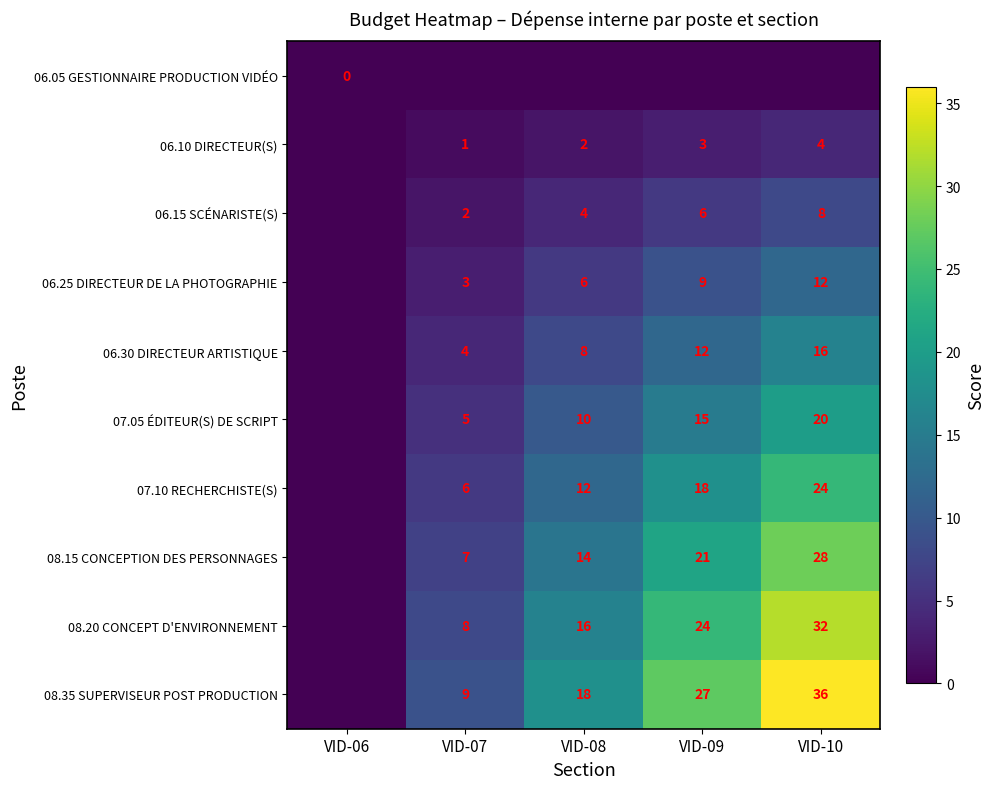

The 06.10 DIRECTEUR(S) series shows 4 at VID-10. True or false?

True